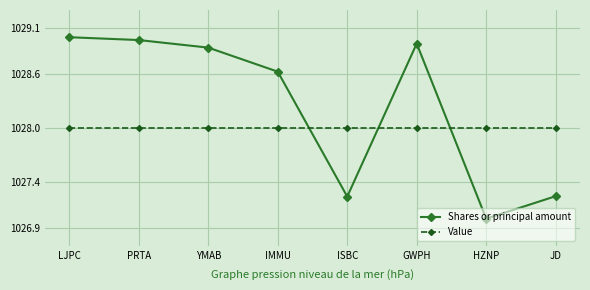

List the series in order of their peak value, lowest first.

Value, Shares or principal amount